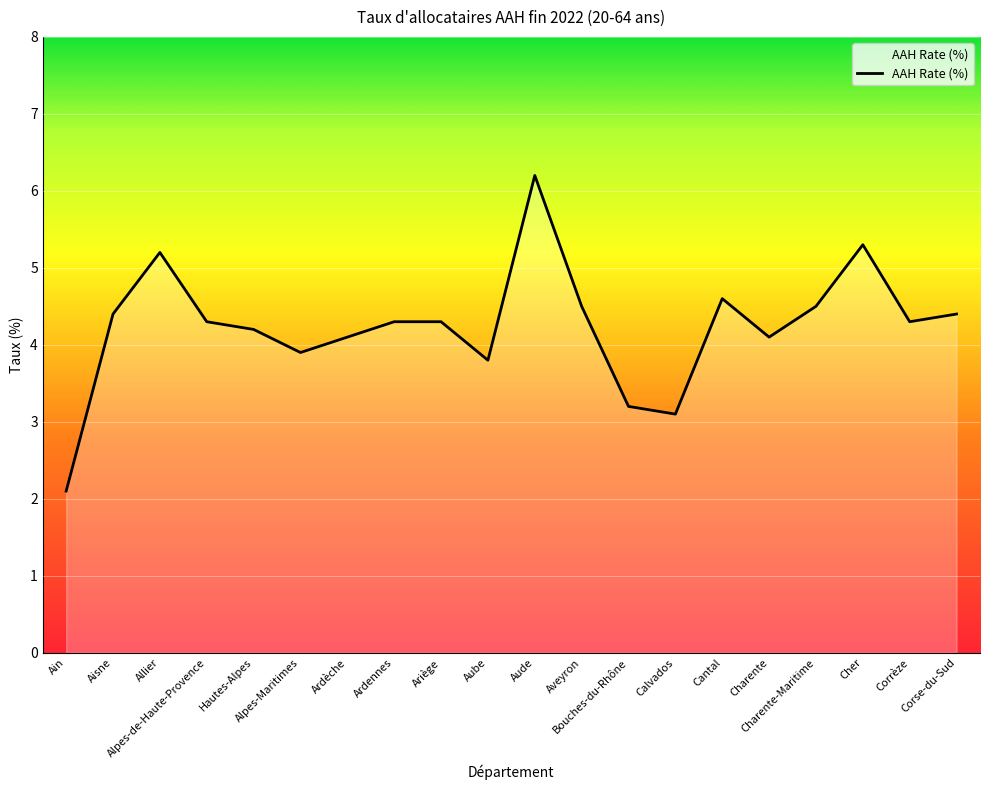

What is the difference between the maximum and minimum values?

4.1